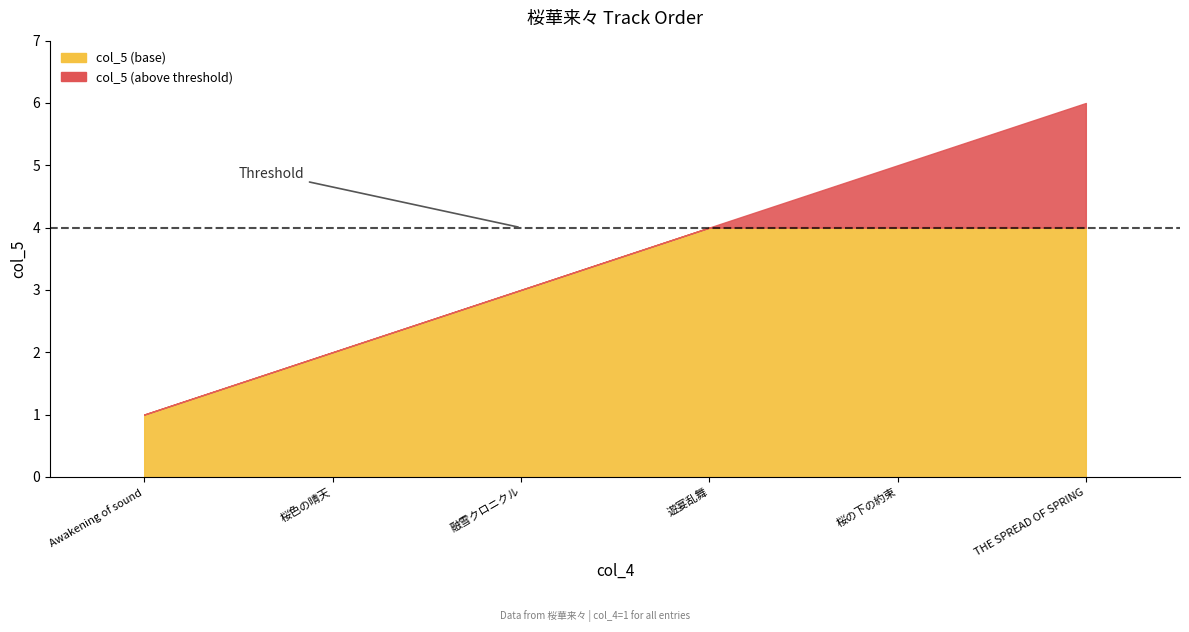

Approximately how many times larger is the value at 遊宴乱舞 compared to 桜の下の約束?

0.8